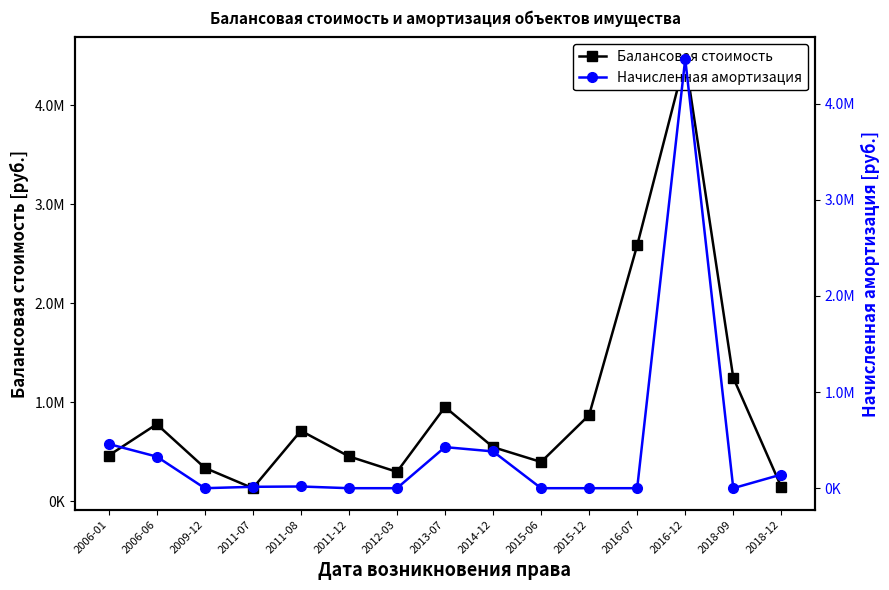

How many categories are shown in the chart?

15